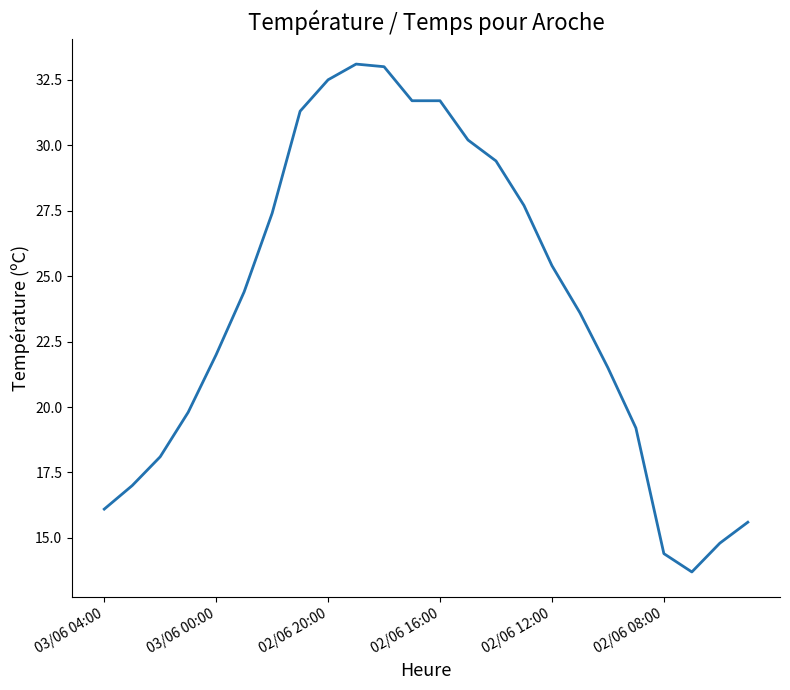

What is the smallest value displayed?

13.7